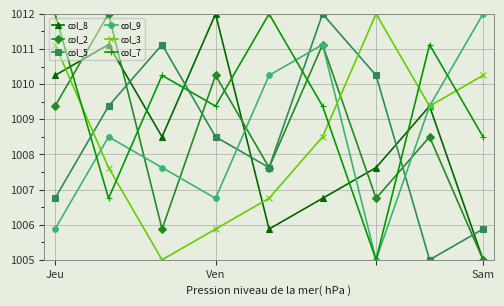

What is the maximum value shown in the chart?

1012.0